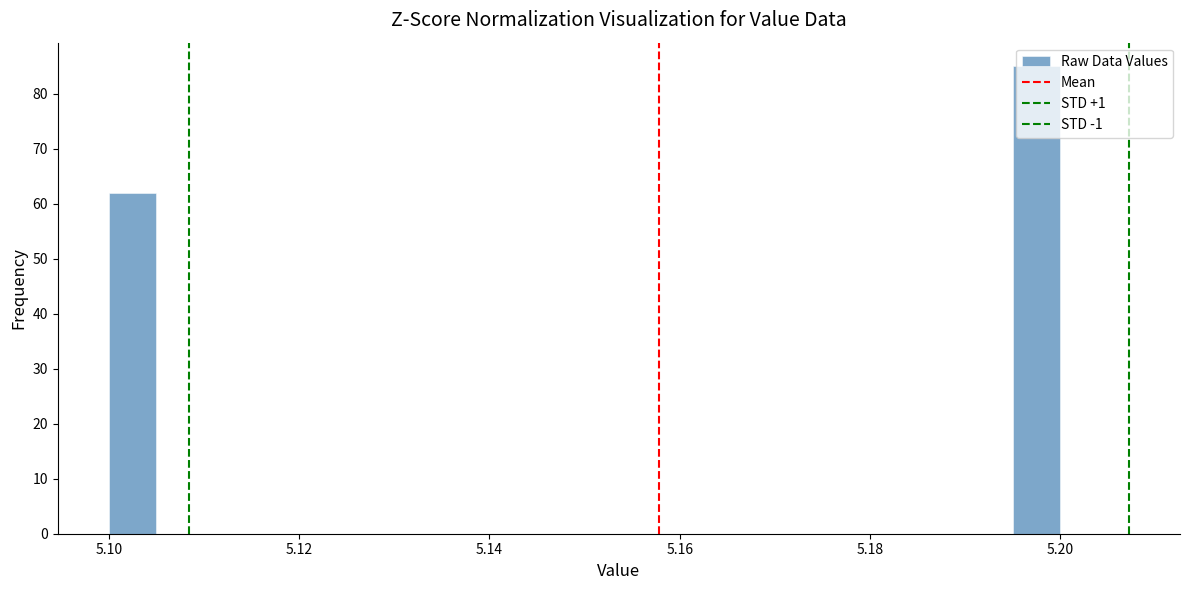

Read against the x-axis, roughly where is the centre of the tallest bar?

5.198